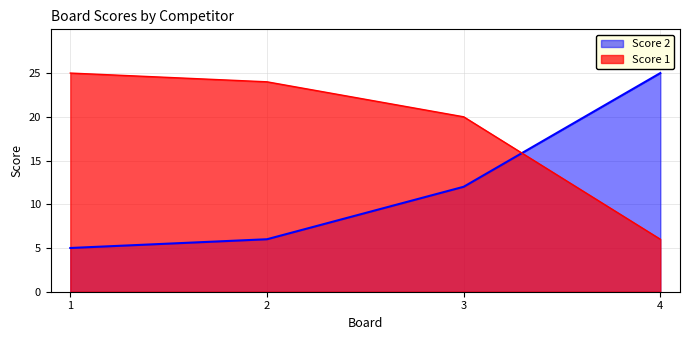

What is the spread (max minus min) of values at 4?

19